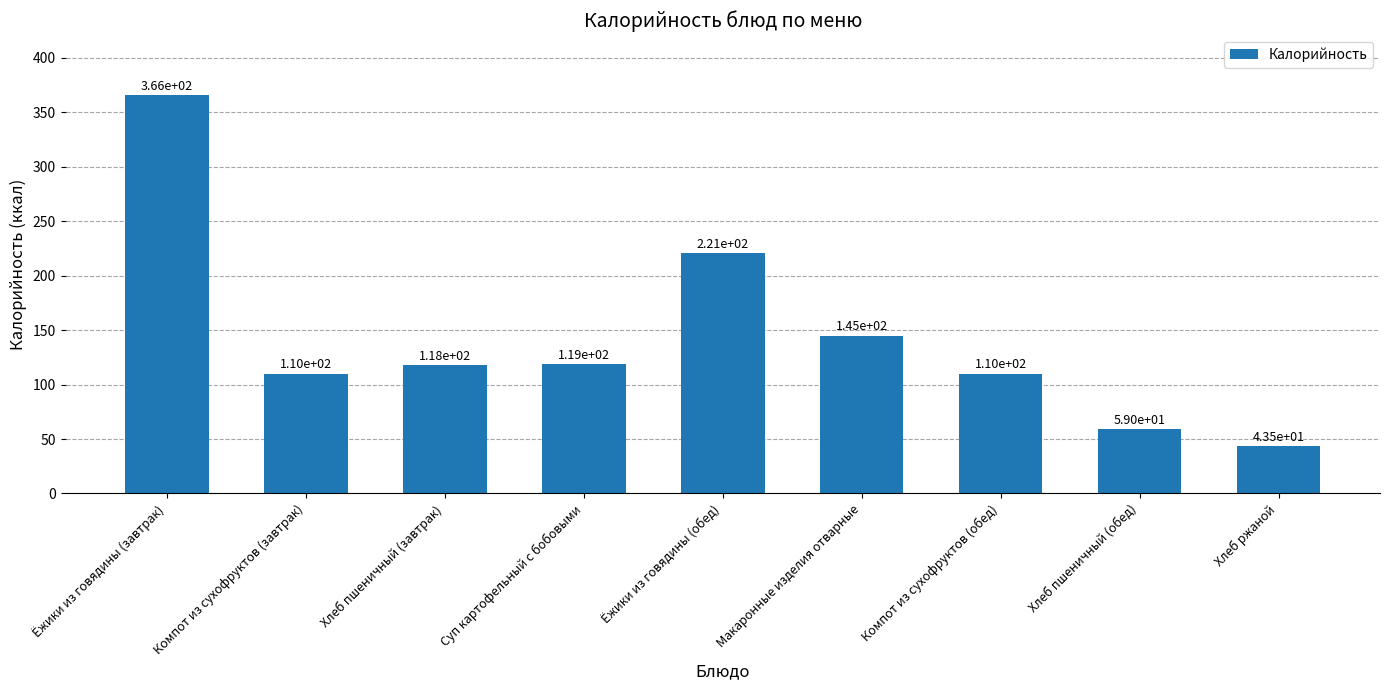

What is the difference between the maximum and minimum values?

322.4